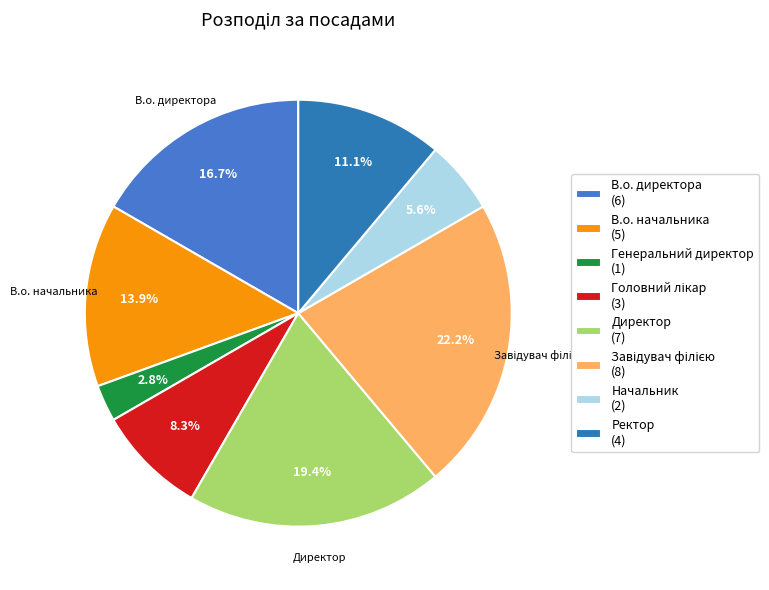

How many slices are in this pie chart?

8